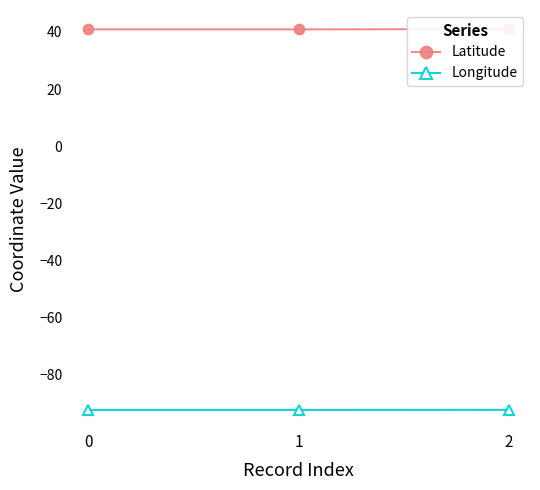

What are all the series names shown in the legend?

Latitude, Longitude